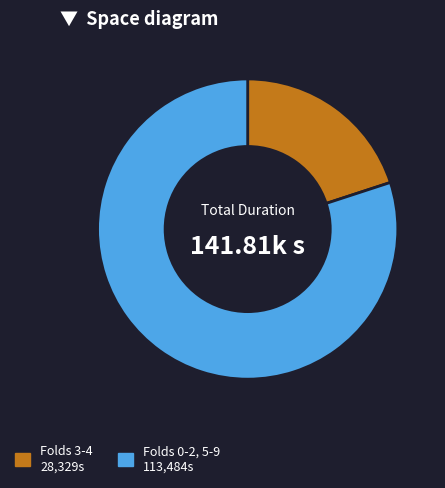

Is there a majority slice in this chart?

Yes